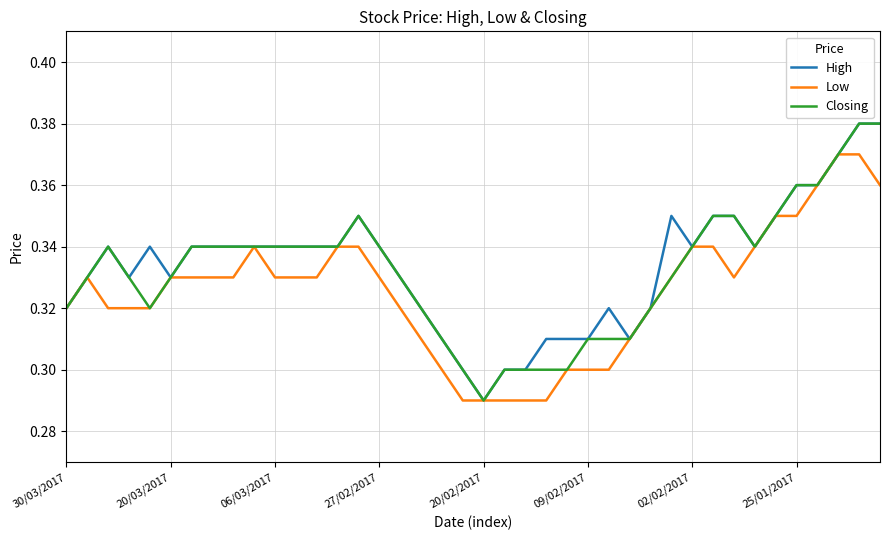

True or false: High has more than 0 interior local peaks.

True